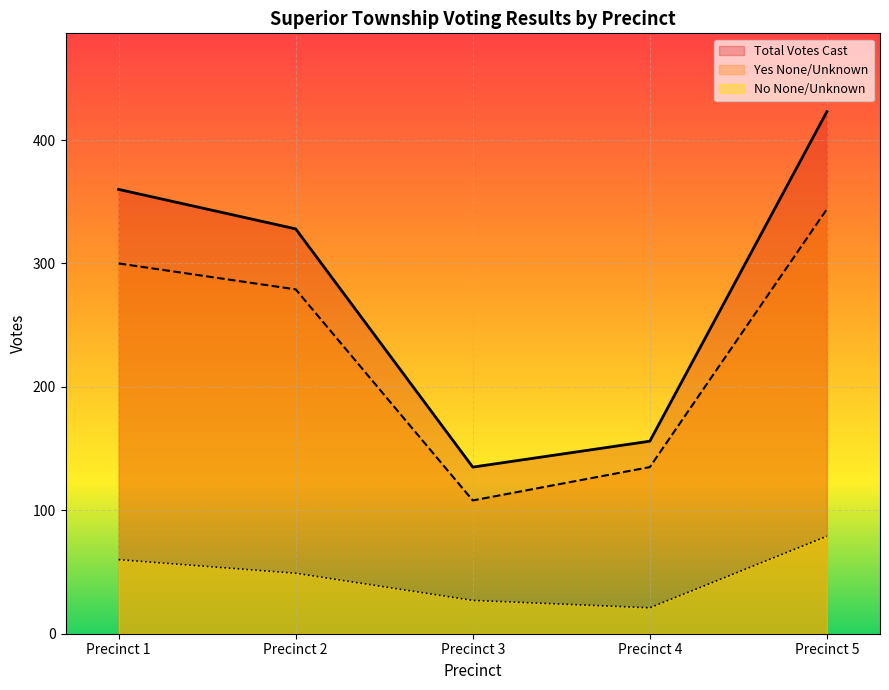

How many values in the Total Votes Cast series are below 328?

2